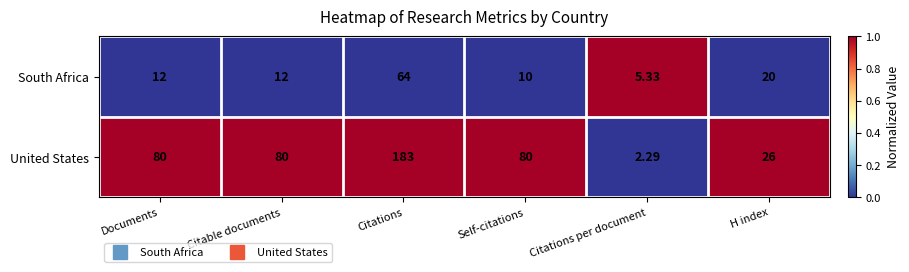

Rank the series at Documents from lowest to highest value.

South Africa, United States